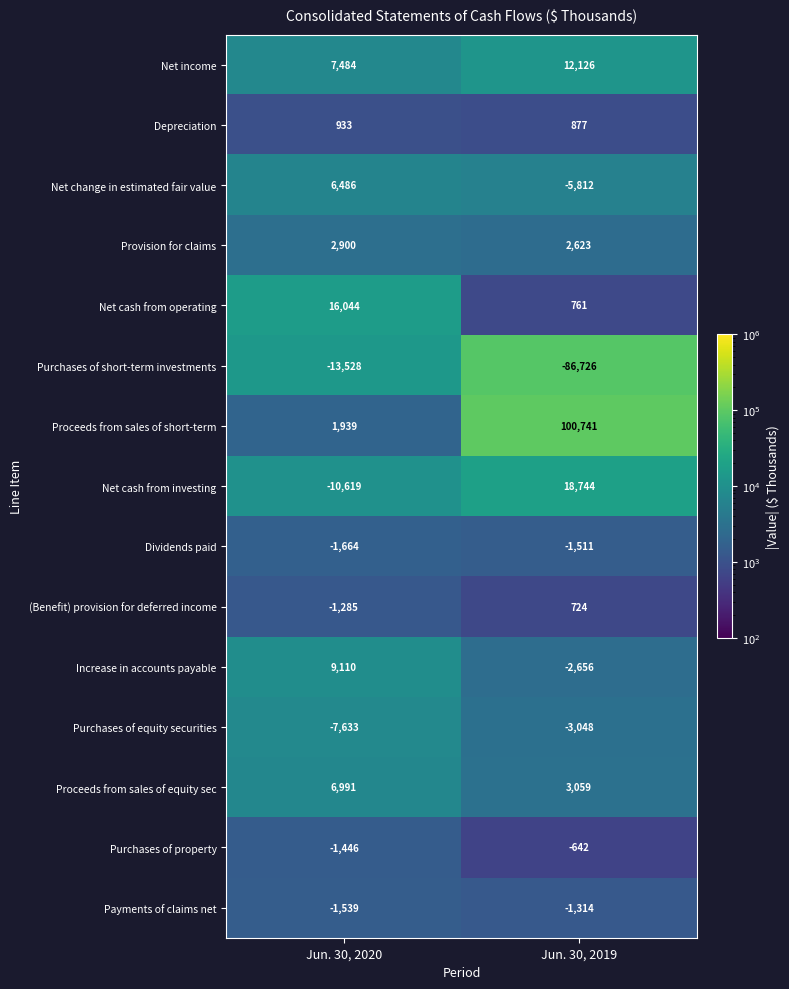

Is it true that (Benefit) provision for deferred income equals 724 at Jun. 30, 2019?

True